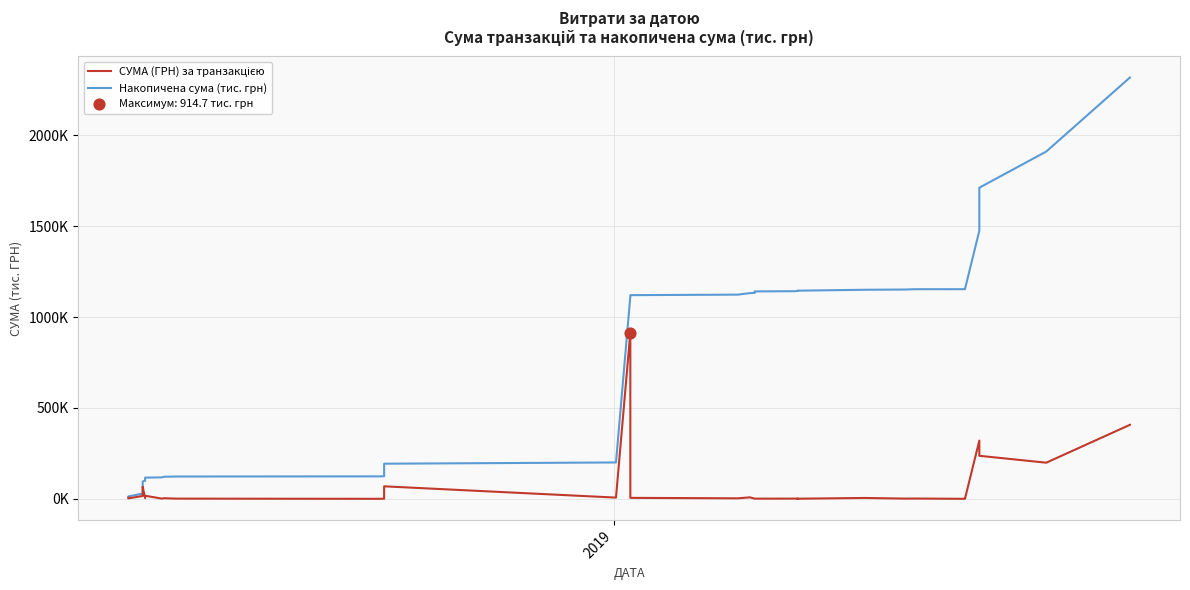

Which series has the largest total across all categories?

Накопичена сума (тис. грн)